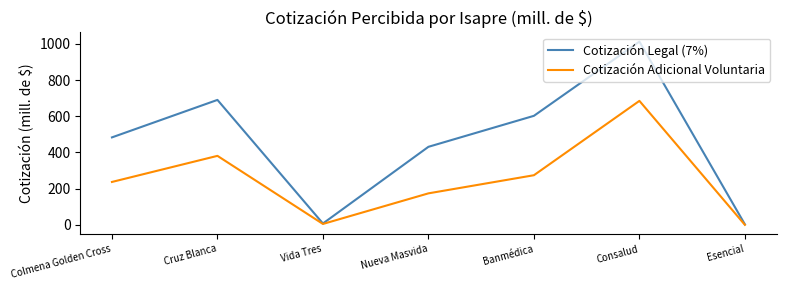

What is the greatest value displayed?

1012.4